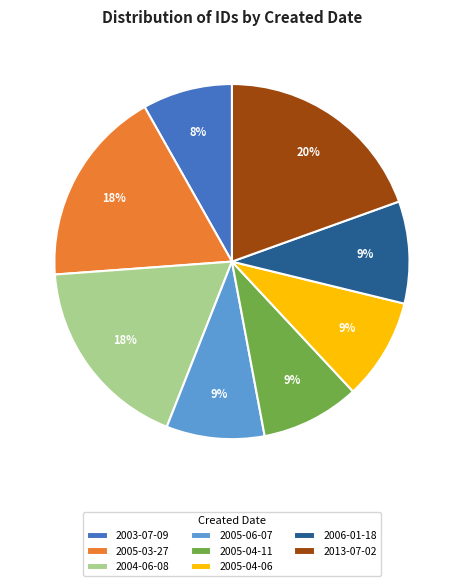

Count the number of slices in the pie.

8